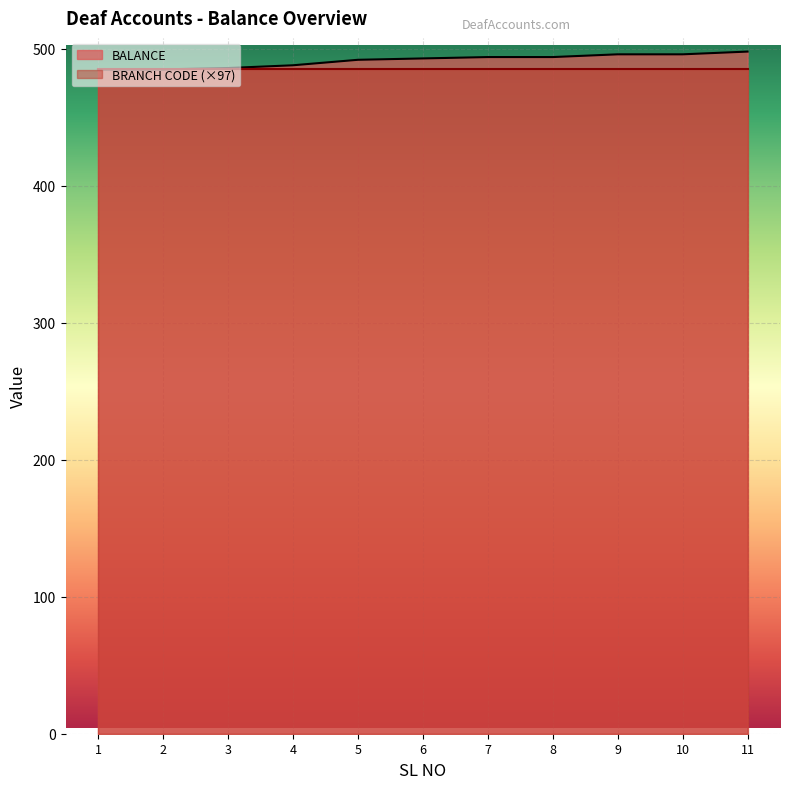

The value of BRANCH CODE (×97) at 11 is 485. True or false?

True